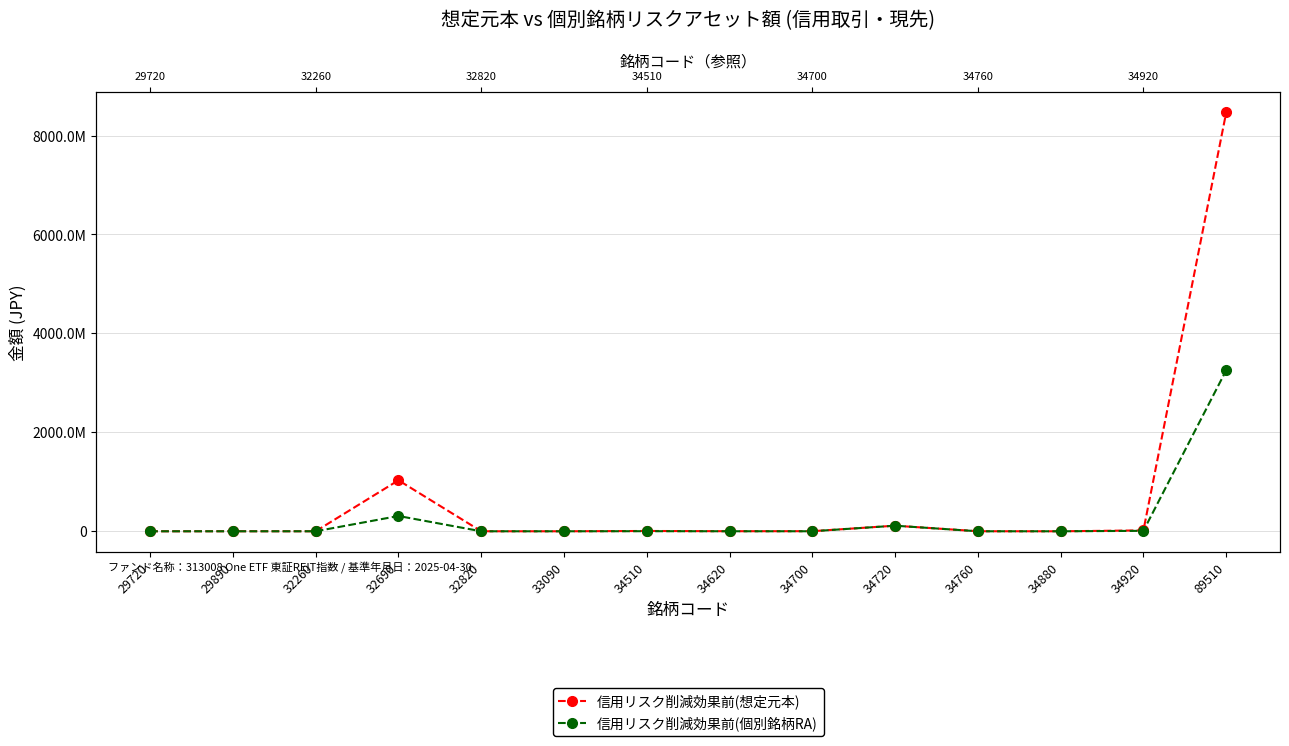

Reading left to right, what are all the values shown in this chart?

信用リスク削減効果前(想定元本): 29720=353600	29890=829600	32260=582500	32690=1031100000	32820=555600	33090=77000	34510=6265000	34620=1422000	34700=2044000	34720=113190000	34760=830000	34880=109700	34920=18126300	89510=8466510000
信用リスク削減効果前(個別銘柄RA): 29720=106080	29890=248880	32260=291250	32690=309330000	32820=166680	33090=23100	34510=1879500	34620=711000	34700=613200	34720=113190000	34760=307100	34880=54850	34920=9063150	89510=3255093000